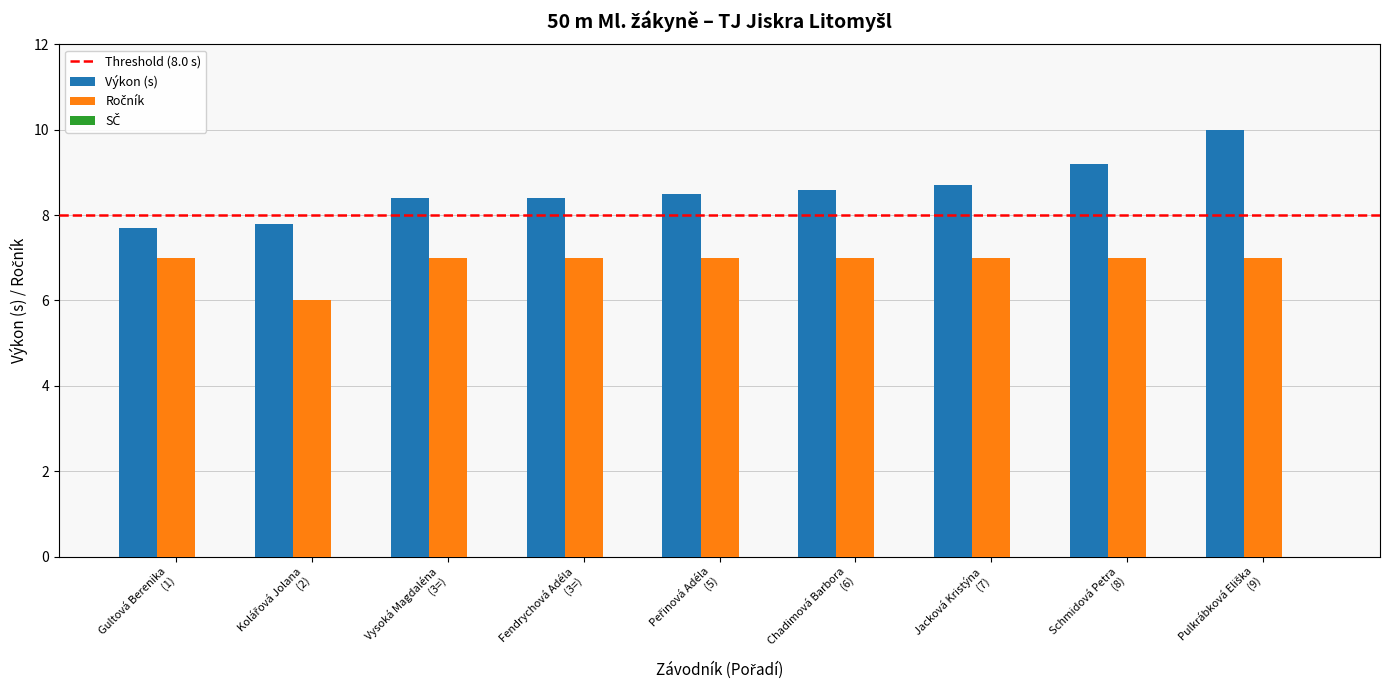

How many groups of bars are there?

9